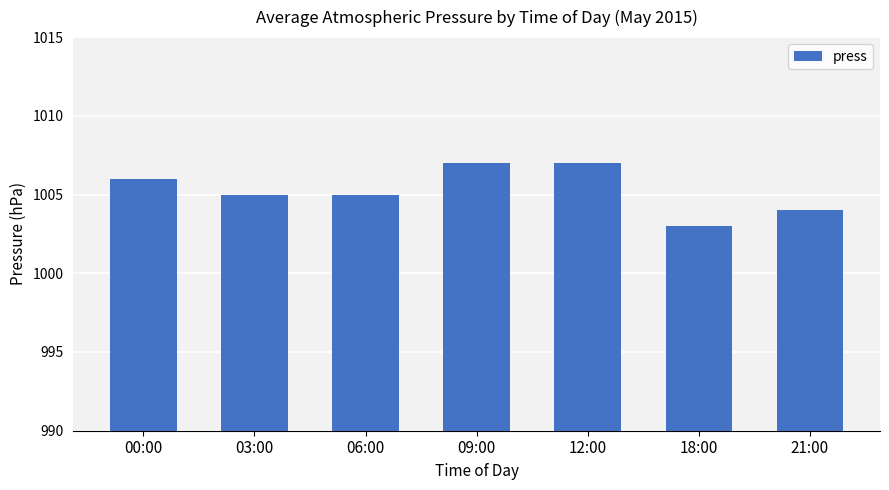

What position from the right is 03:00?

6